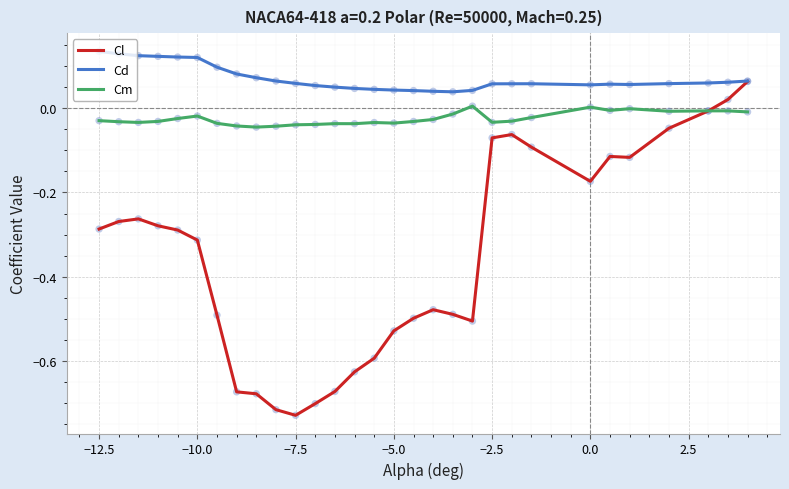

Which series has the largest range (max minus min)?

Cl